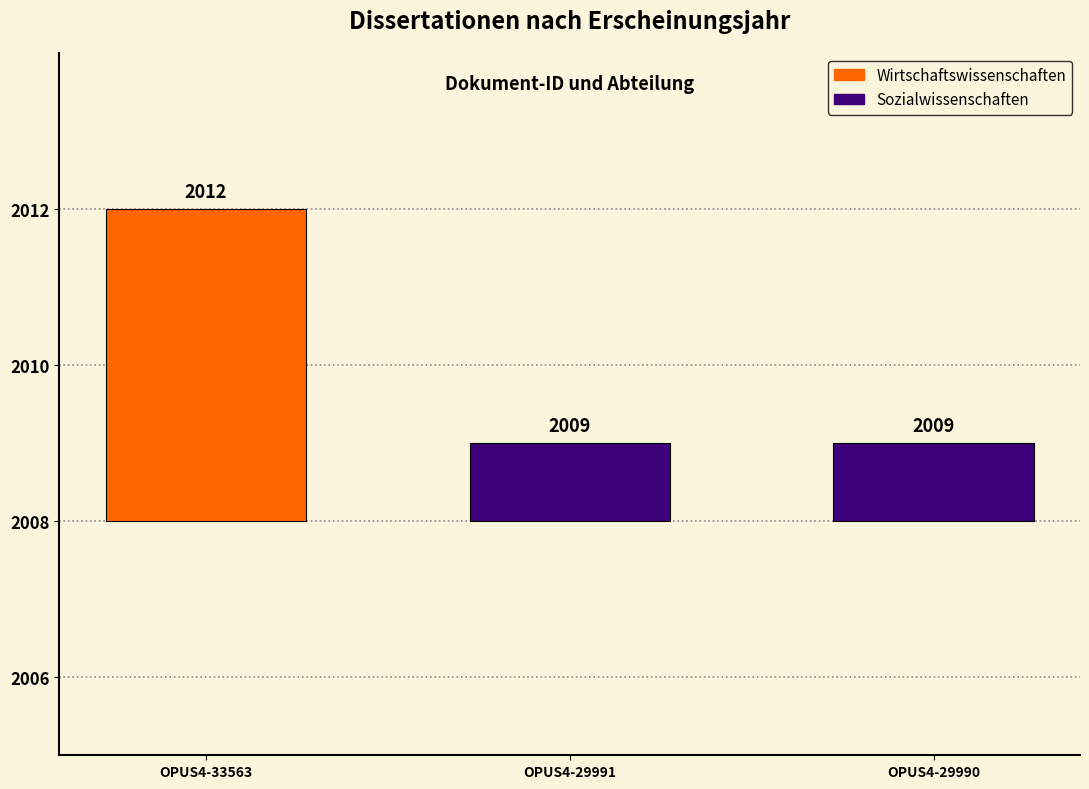

Is it true that the value at OPUS4-29991 is 2009?

True